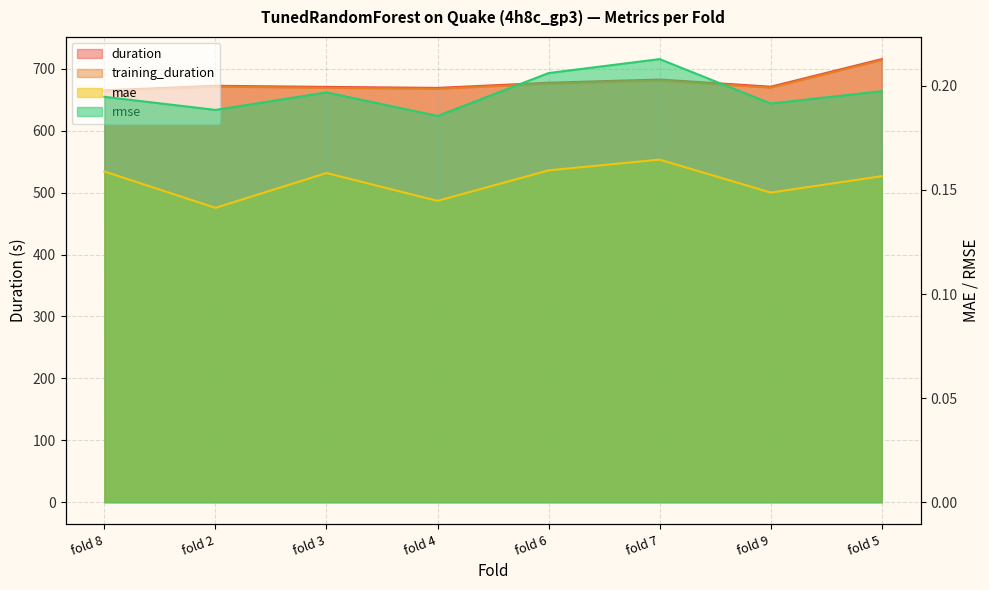

Rank the series at fold 9 from highest to lowest value.

duration, training_duration, rmse, mae